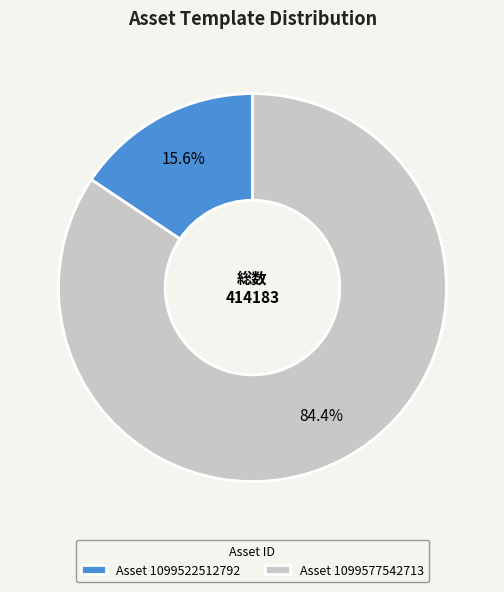

How many segments does this pie chart have?

2